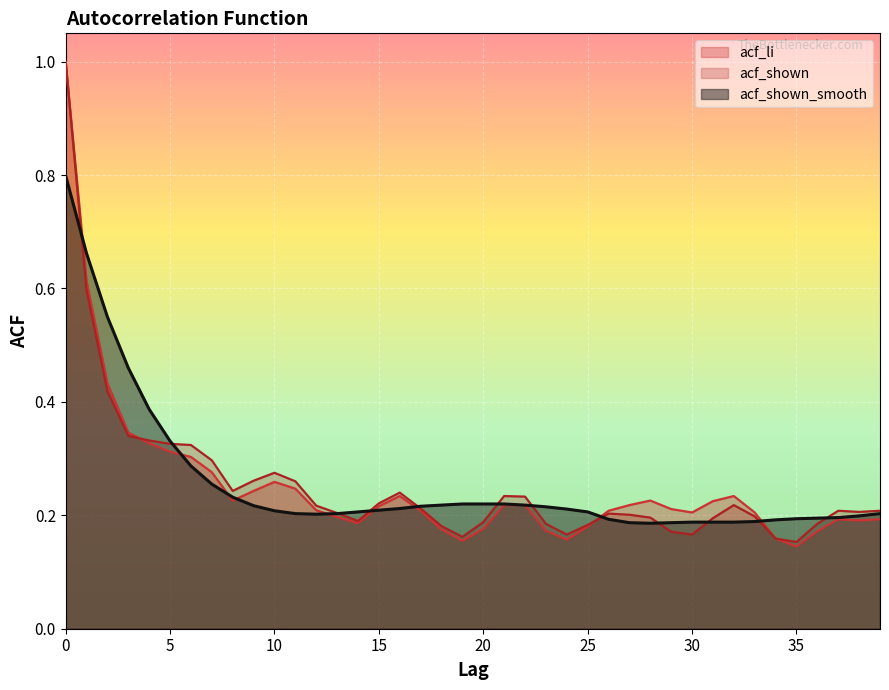

Which series has the largest total across all categories?

acf_shown_smooth